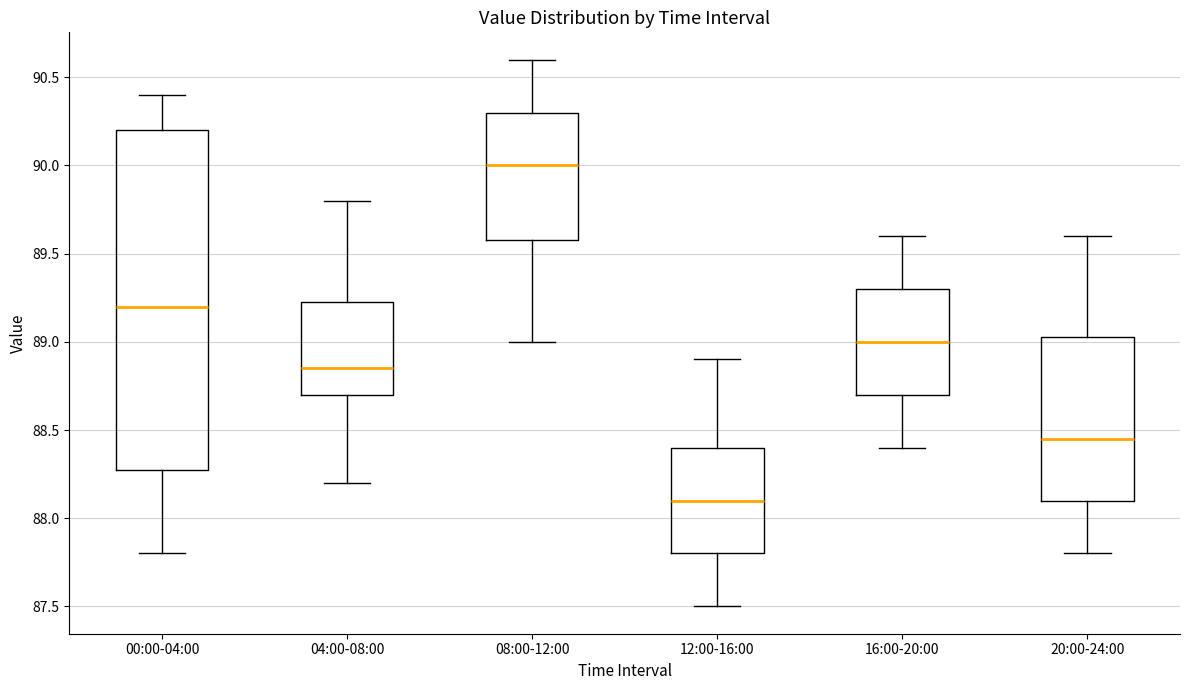

Reading left to right, read every box against the y-axis: the position of its median line, the range the box covers, and the ends of its whiskers. The values are not printed on the chart, so give them approximately, as read against the axis.

00:00-04:00: median 89.20, box 88.30 to 90.20, whiskers 87.80 to 90.40
04:00-08:00: median 88.85, box 88.70 to 89.25, whiskers 88.20 to 89.80
08:00-12:00: median 90.00, box 89.60 to 90.30, whiskers 89.00 to 90.60
12:00-16:00: median 88.10, box 87.80 to 88.40, whiskers 87.50 to 88.90
16:00-20:00: median 89.00, box 88.70 to 89.30, whiskers 88.40 to 89.60
20:00-24:00: median 88.45, box 88.10 to 89.05, whiskers 87.80 to 89.60